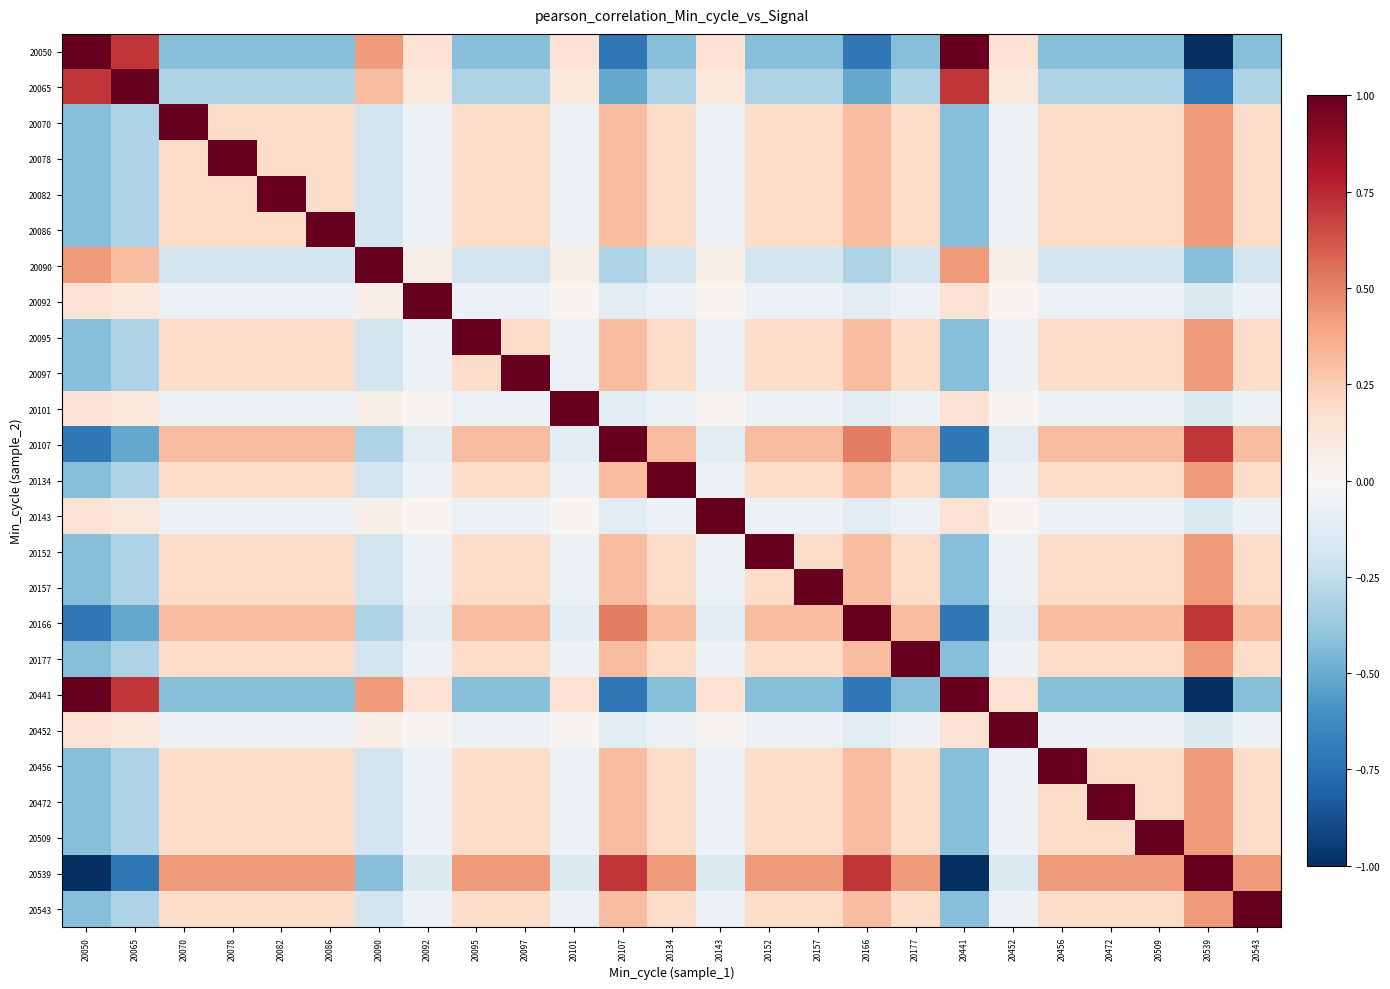

At how many categories does at least one series exceed 0?

25